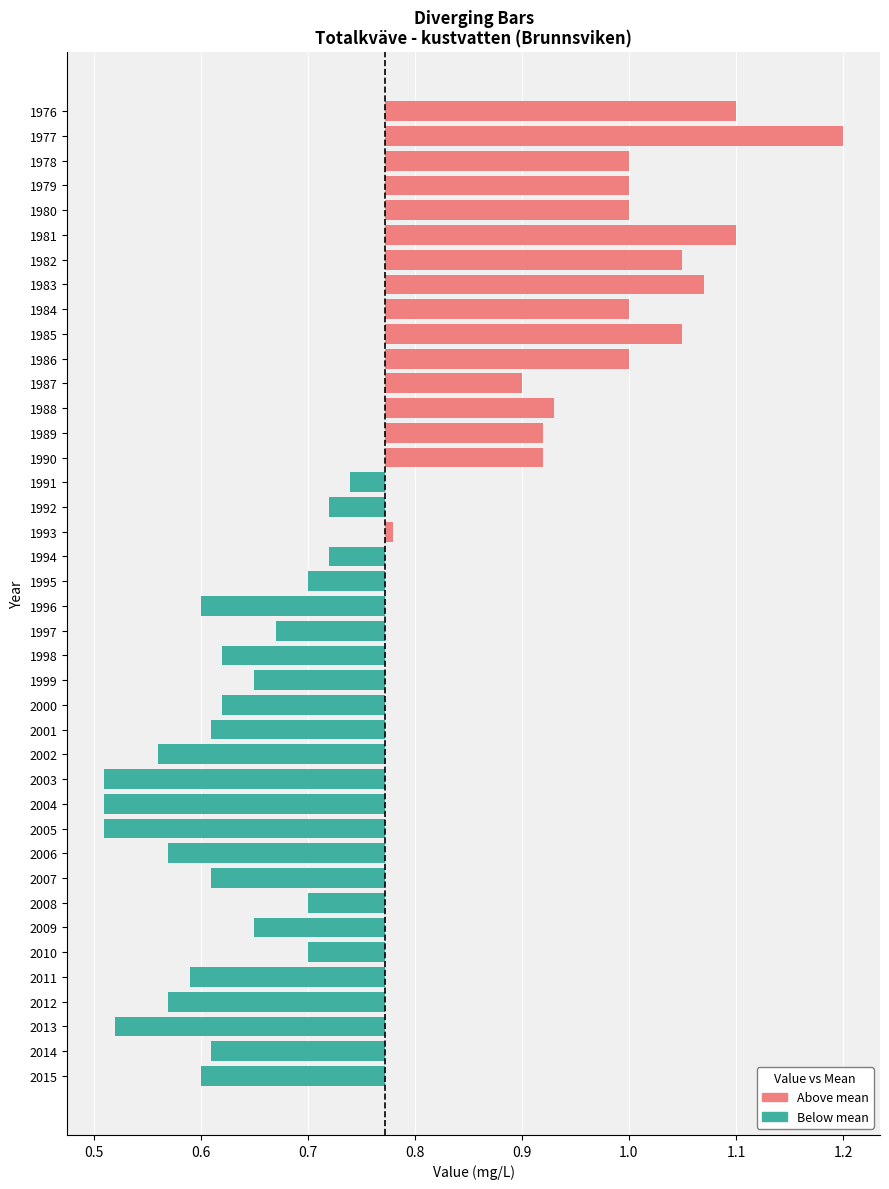

Which label corresponds to the largest value in the chart?

1977